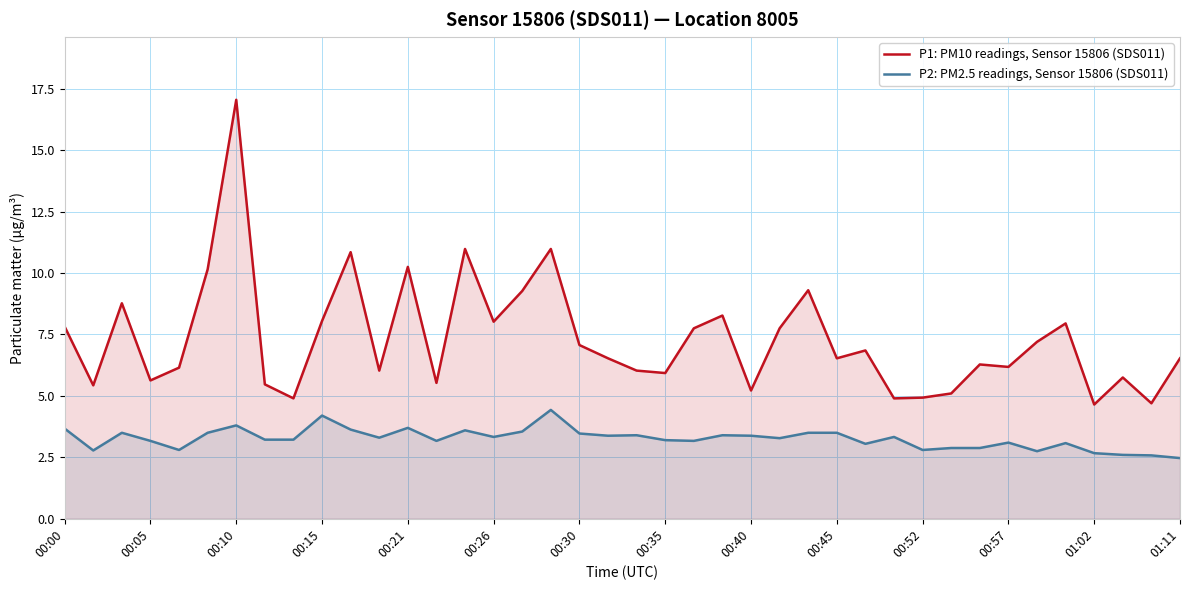

True or false: P1: PM10 readings, Sensor 15806 (SDS011) and P2: PM2.5 readings, Sensor 15806 (SDS011) cross at least once.

False